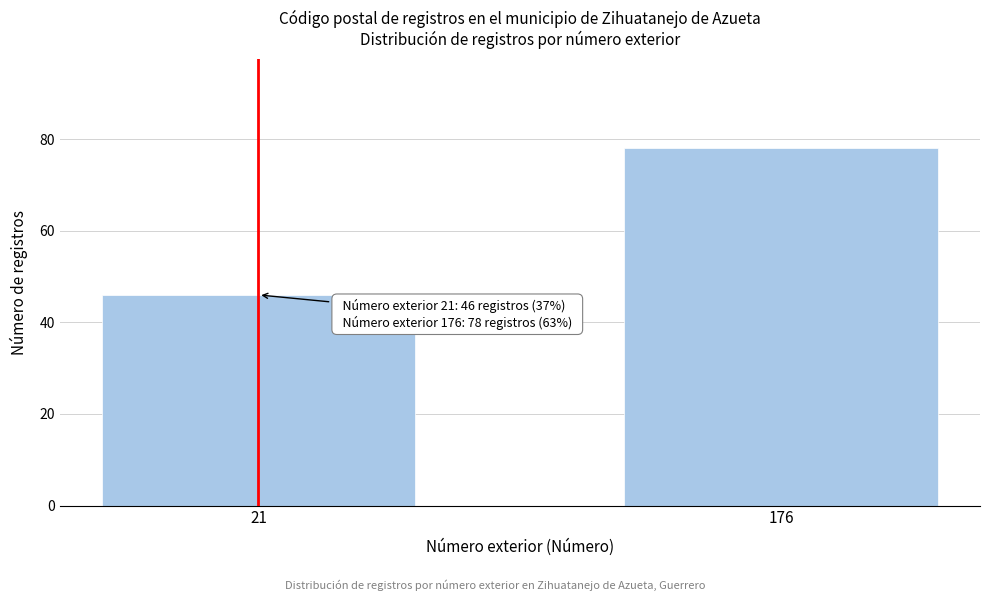

Reading left to right, what are all the values shown in this chart?

21=46	176=78